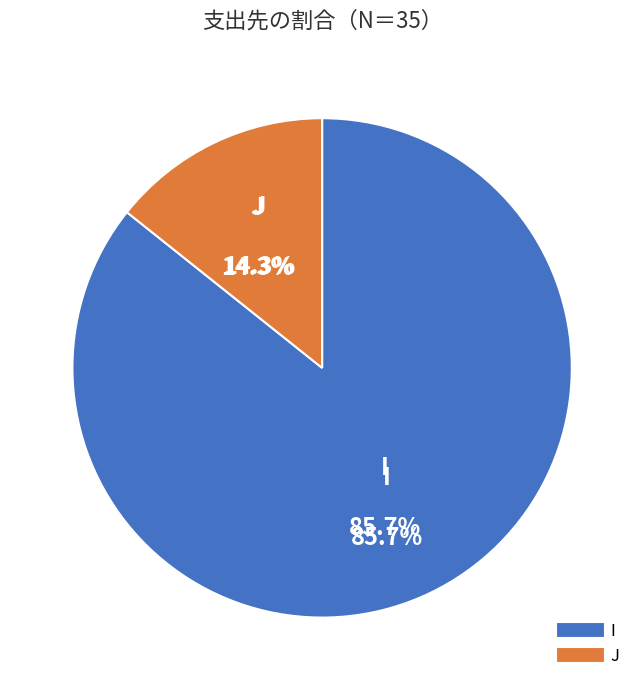

To the nearest percent, what portion does J represent?

14%